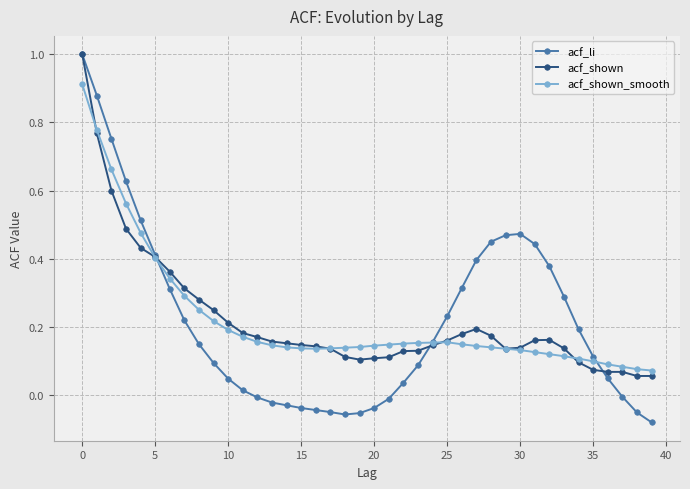

How many lines are shown in the chart?

3